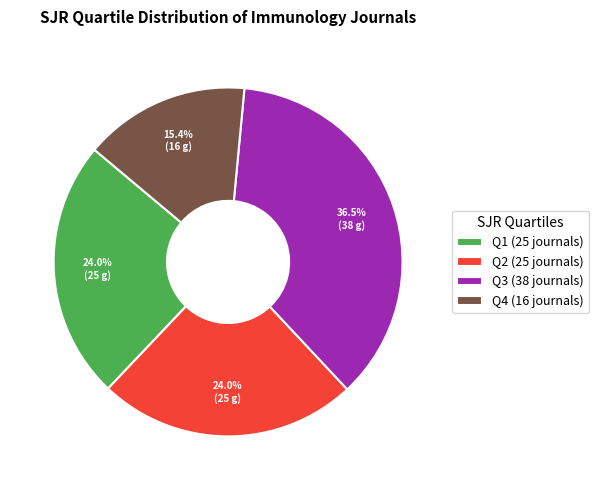

Combined, what portion of the pie is Q3 and Q2?

60.6%